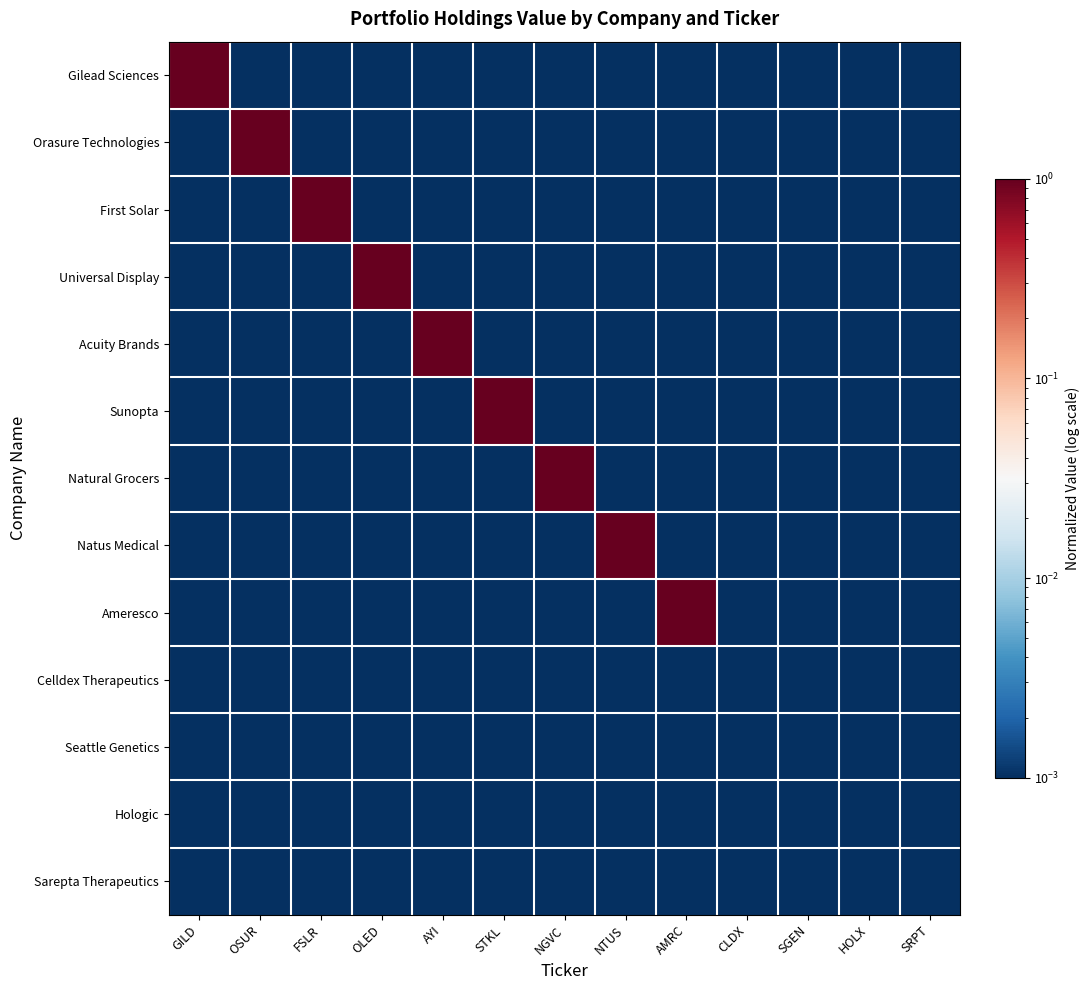

Which series has the largest range (max minus min)?

Gilead Sciences